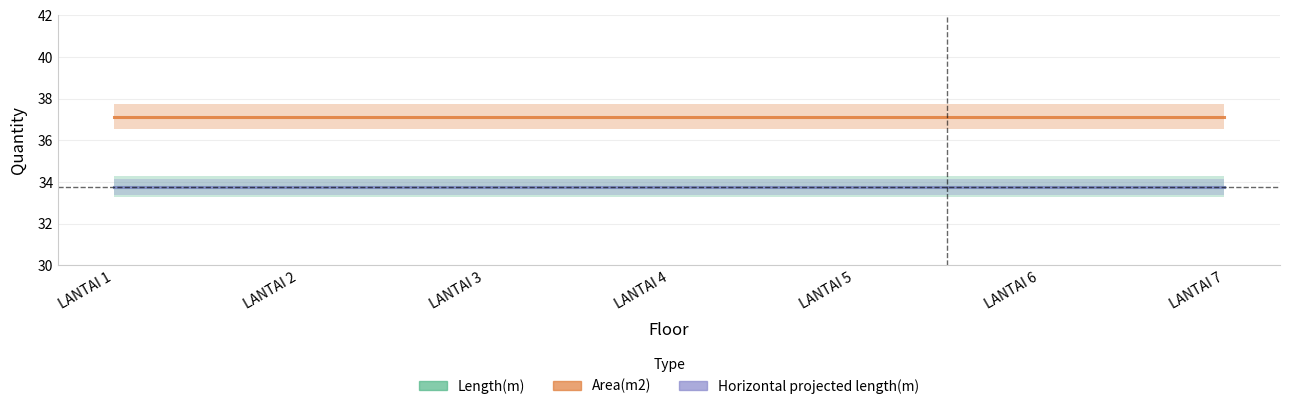

Rank the series at LANTAI 3 from lowest to highest value.

Length(m), Horizontal projected length(m), Area(m2)